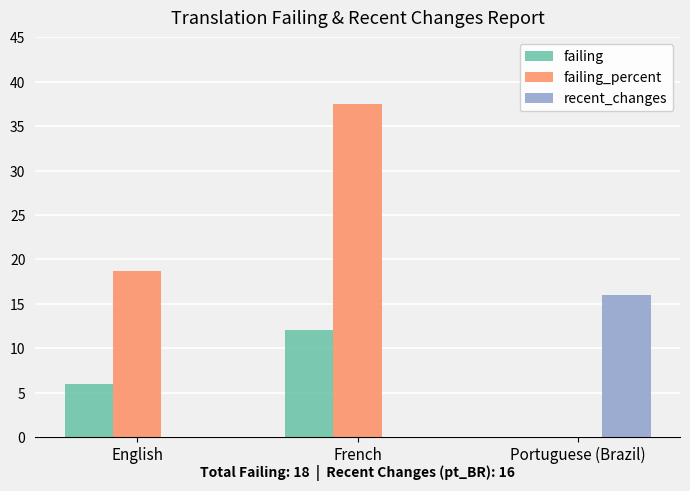

Count the number of data series in this chart.

3